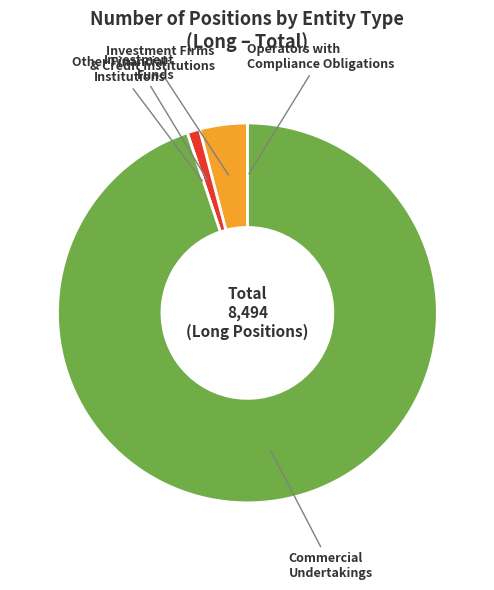

Is it true that Commercial Undertakings is 95% of the pie?

True